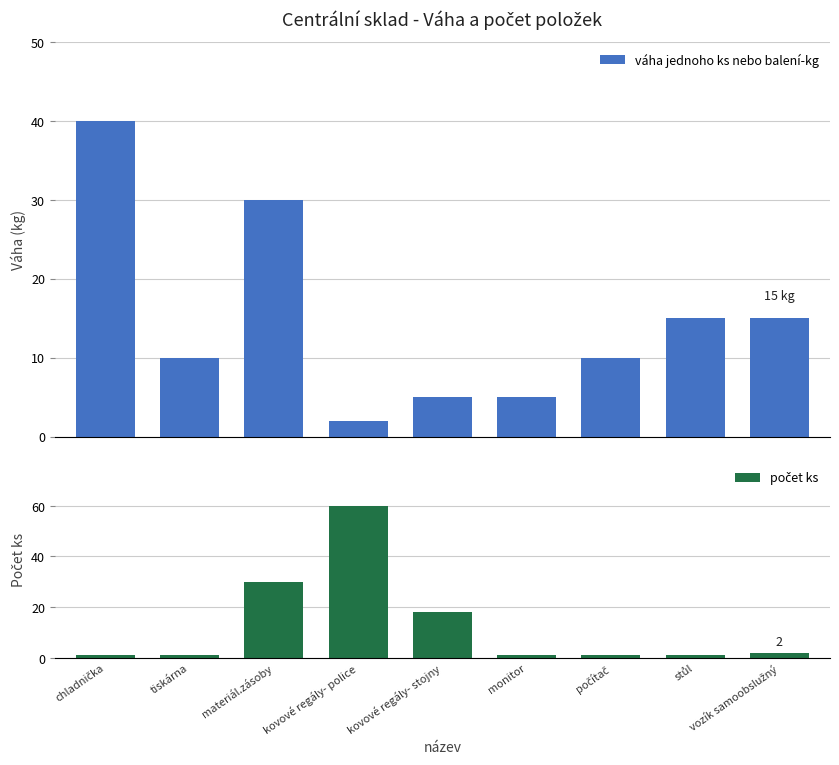

Reading left to right, list all the values displayed in this chart.

váha jednoho ks nebo balení-kg: 40	10	30	2	5	5	10	15	15
počet ks: 1	1	30	60	18	1	1	1	2